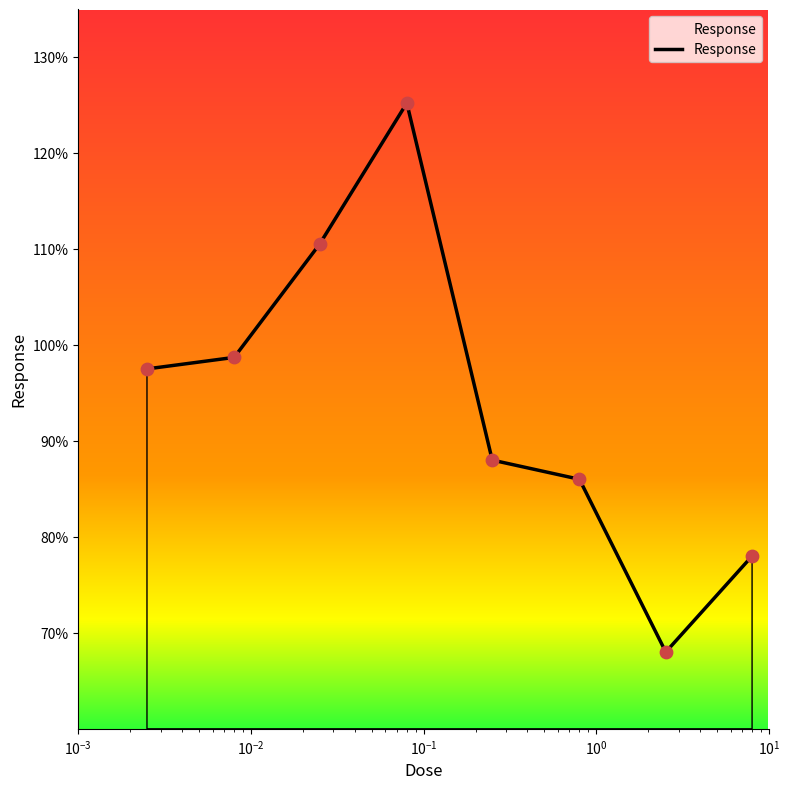

True or false: the data has more than 2 interior local peaks.

False